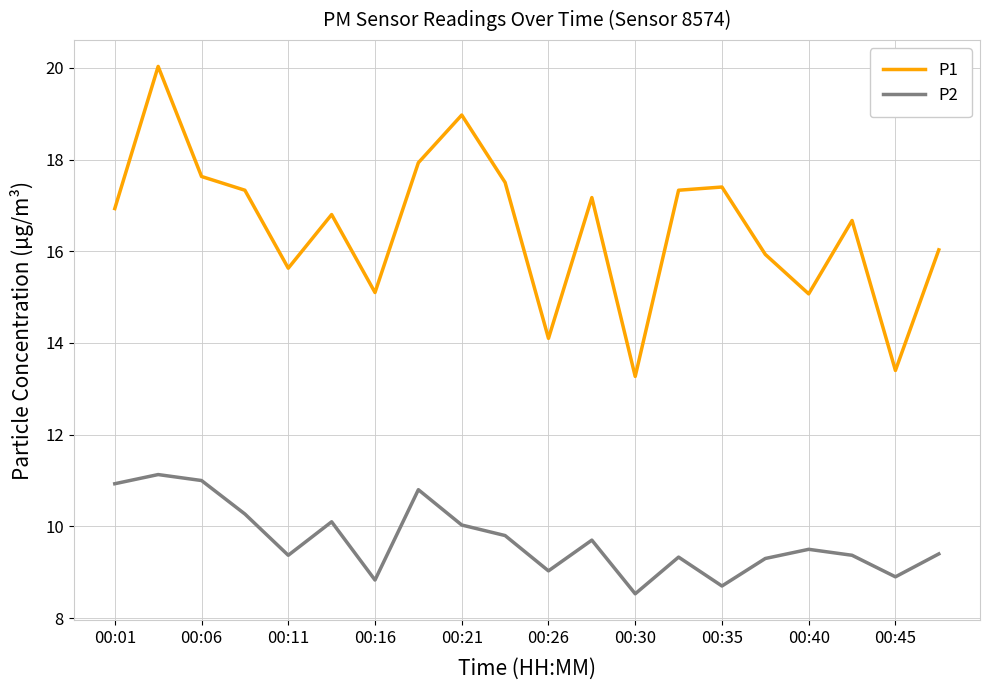

What is the smallest value displayed?

8.5